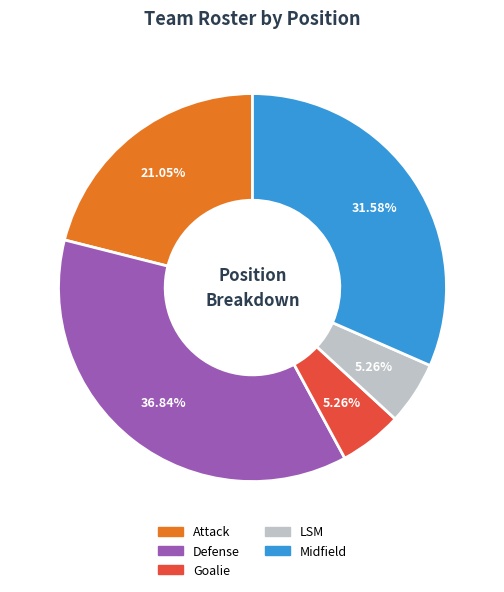

To the nearest percent, what is the combined percentage of Defense and Goalie?

42%